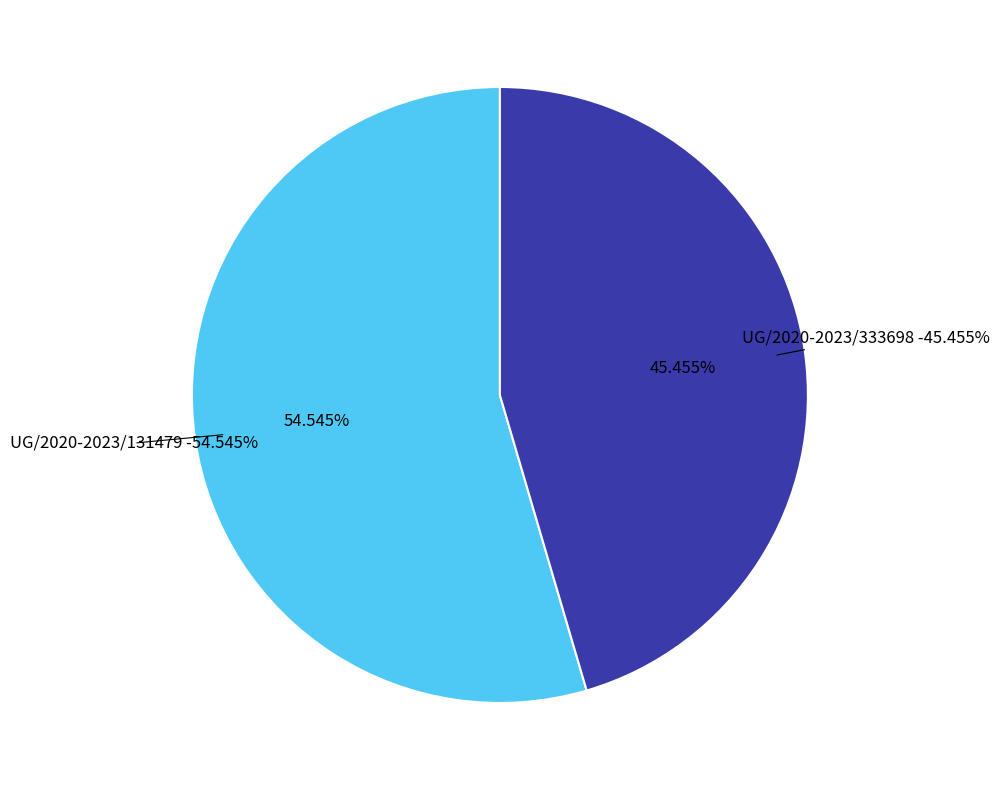

How many slices are in this pie chart?

2